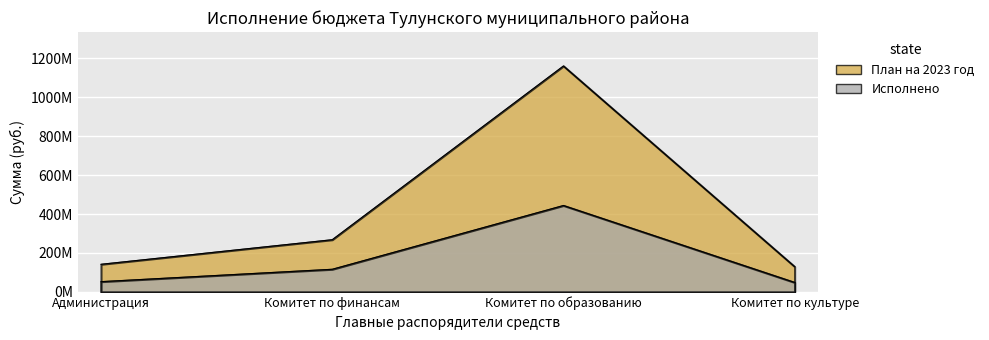

List the series in order of their peak value, lowest first.

Исполнено, План на 2023 год